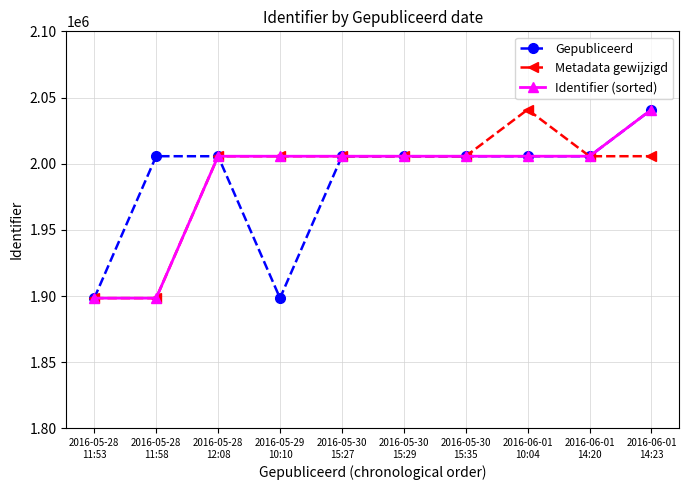

What is the maximum value shown in the chart?

2040891